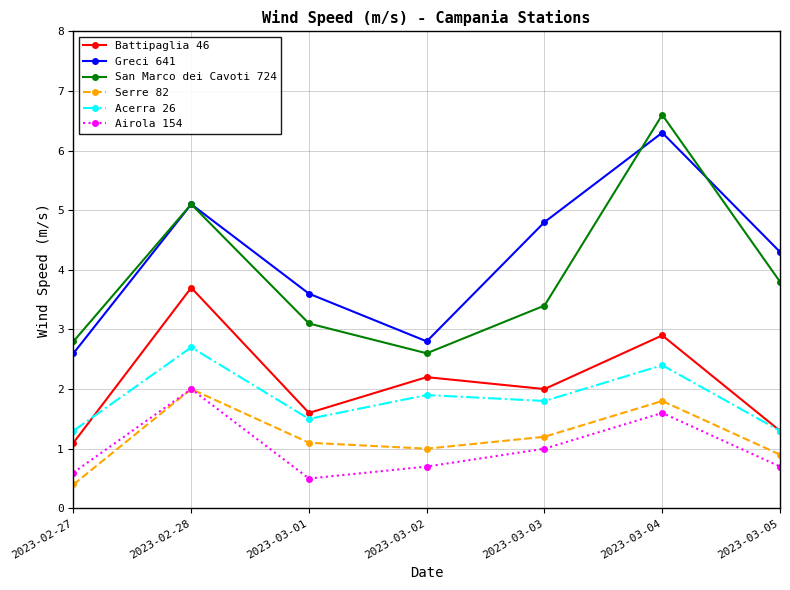

What is the value of the Airola 154 point at the 2nd from the left?

2.0